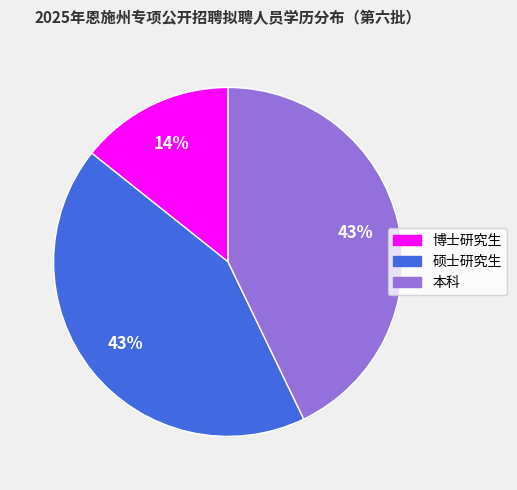

Does 本科 represent more than half of the total?

No